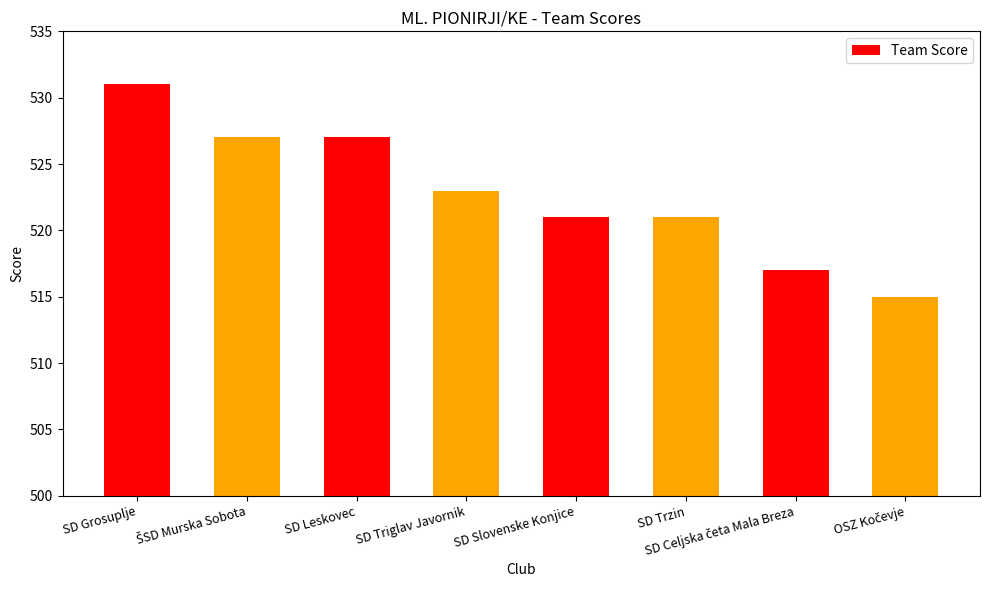

Count the number of categories in the chart.

8